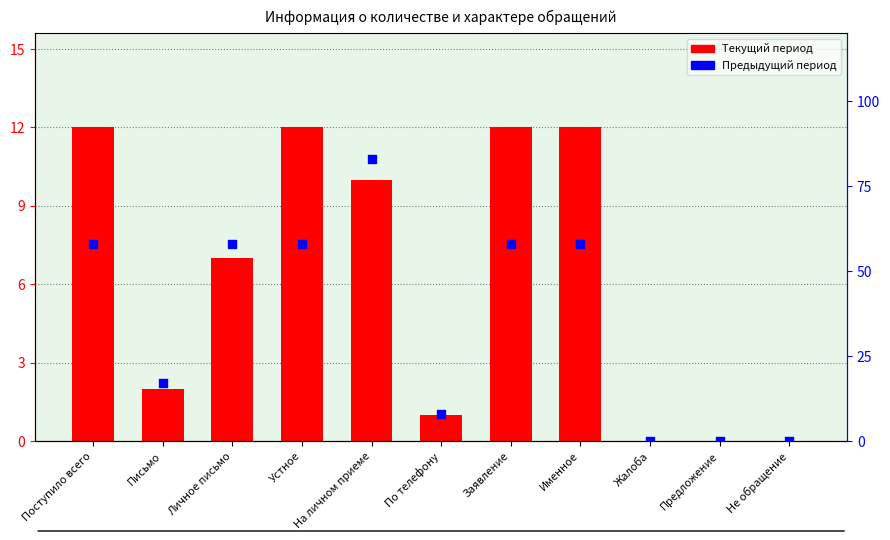

Which series has the largest total across all categories?

Предыдущий отчетный период